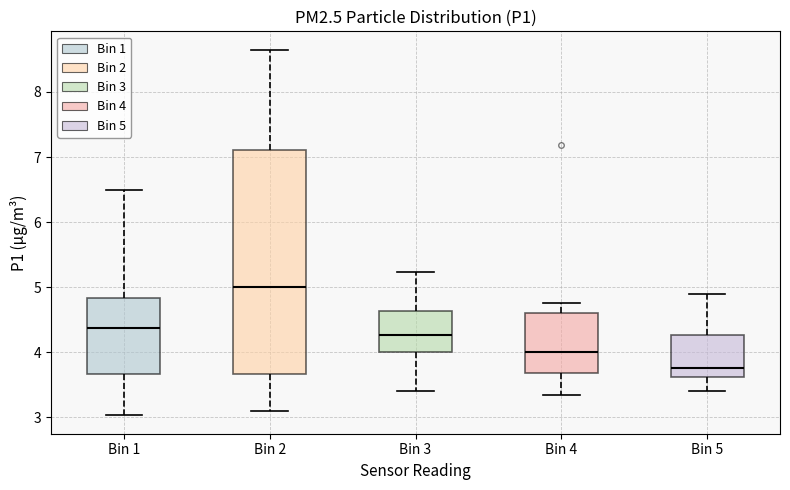

Reading left to right, transcribe this box plot: for each box, give where its median line is, the range the box spans, and where its two whiskers end, as read against the y-axis. The values are not printed on the chart, so give them approximately, as read against the axis.

Bin 1: median 4.4, box 3.7 to 4.8, whiskers 3.0 to 6.5
Bin 2: median 5.0, box 3.7 to 7.1, whiskers 3.1 to 8.7
Bin 3: median 4.3, box 4.0 to 4.6, whiskers 3.4 to 5.2
Bin 4: median 4.0, box 3.7 to 4.6, whiskers 3.4 to 4.8
Bin 5: median 3.8, box 3.6 to 4.3, whiskers 3.4 to 4.9